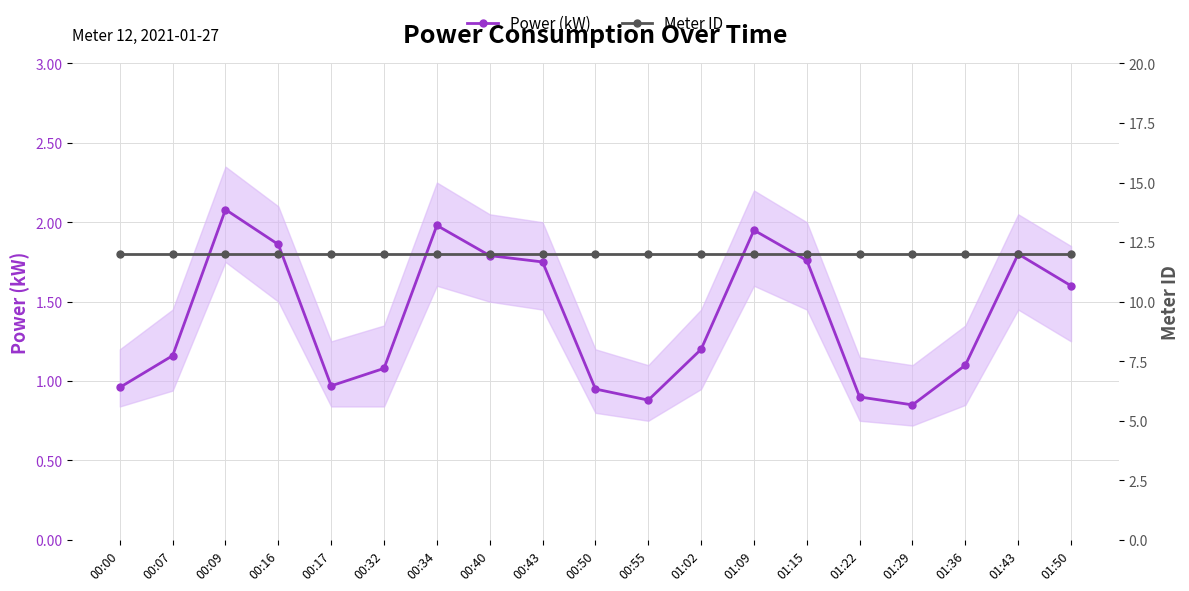

True or false: Power (kW) and Meter ID intersect in this chart.

False